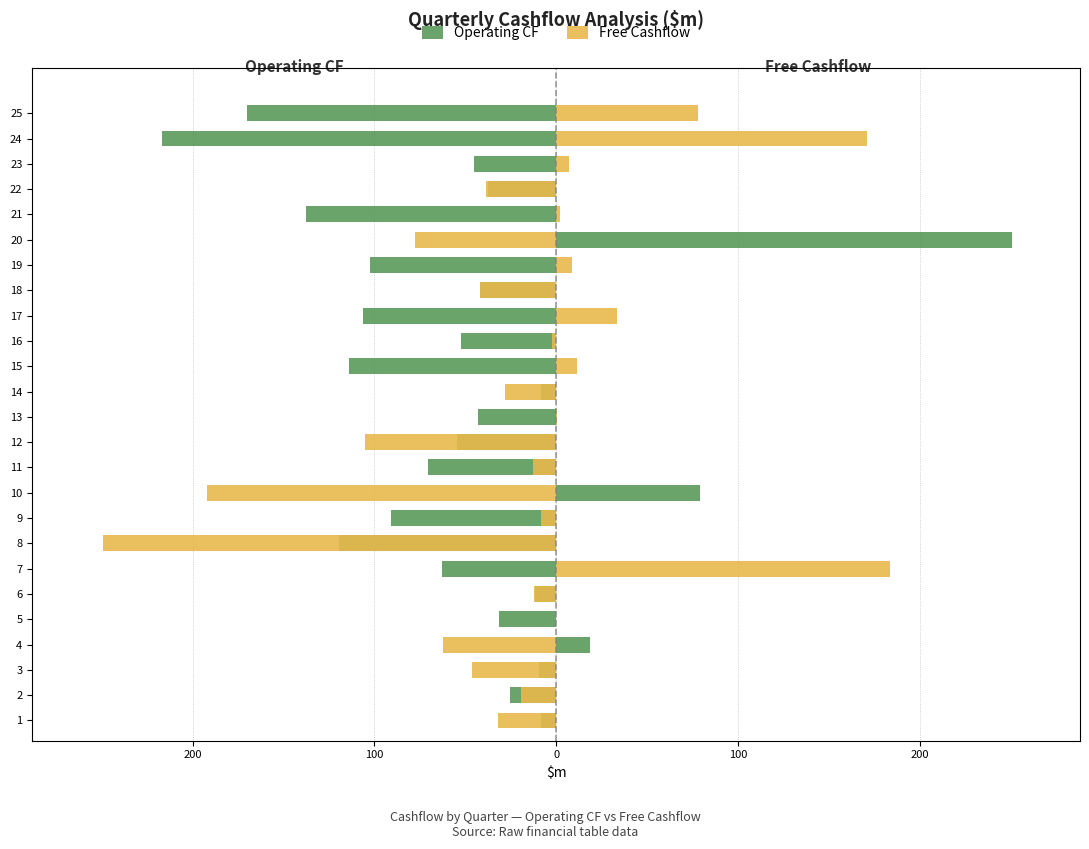

Reading left to right, transcribe all the data shown in this chart.

Operating CF: -8.4	-25.5	-9.5	18.8	-31.2	-11.4	-62.7	-119.7	-90.6	79.1	-70.6	-54.3	-43.1	-8.1	-114.0	-52.3	-106.4	-42.0	-102.5	250.6	-137.6	-37.6	-44.9	-216.9	-170.1
Free Cashflow: -31.9	-19.5	-46.2	-62.2	0.1	-12.2	183.4	-249.3	-8.4	-192.3	-12.6	-105.2	0.5	-28.3	11.7	-2.0	33.4	-41.8	8.7	-77.4	2.1	-38.3	6.9	171.1	78.2